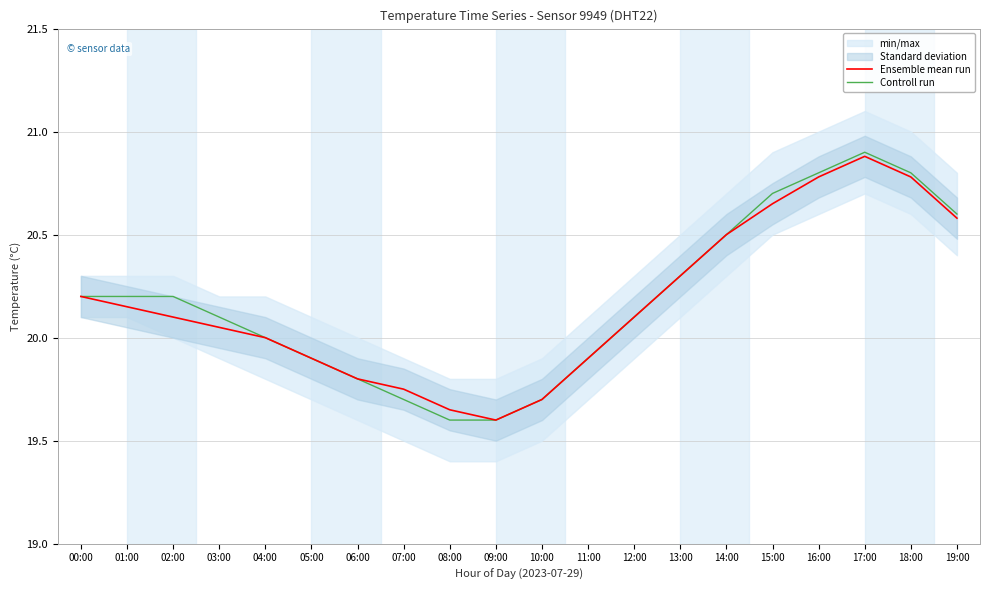

At how many categories does at least one series exceed 19?

20